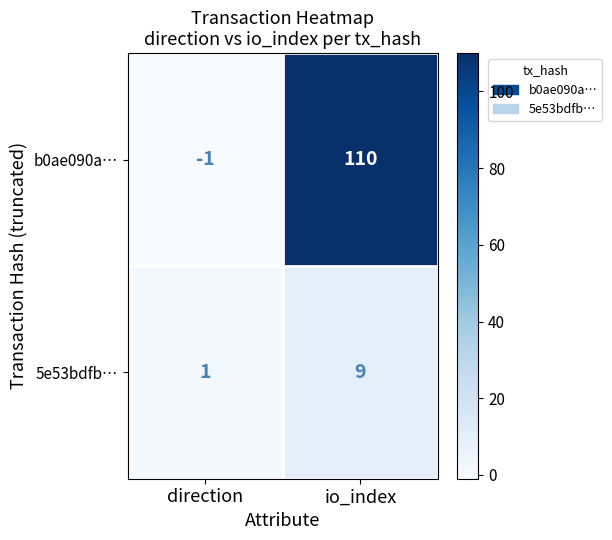

What is the difference between the highest and lowest values at io_index?

101